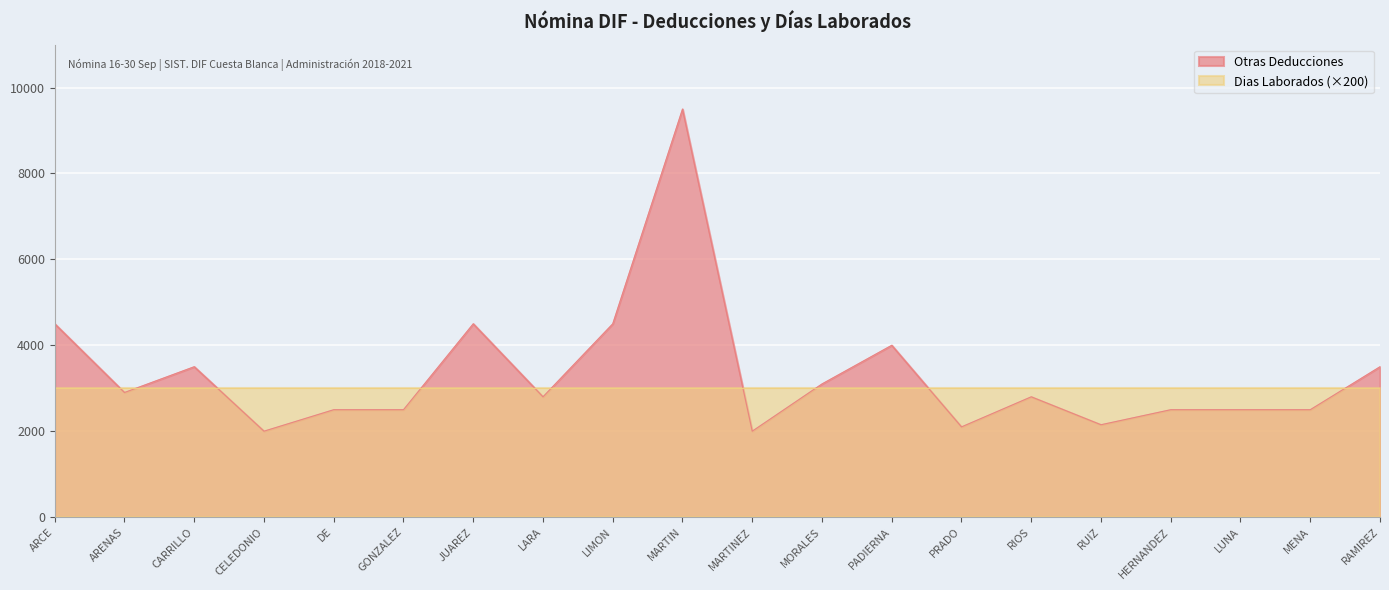

At CELEDONIO, list the series in order from largest to smallest.

Dias Laborados (×200), Otras Deducciones